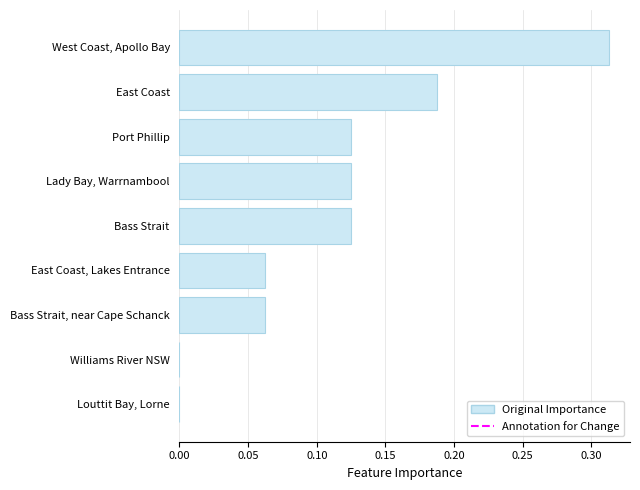

At which category does the chart reach its peak across all series?

West Coast, Apollo Bay